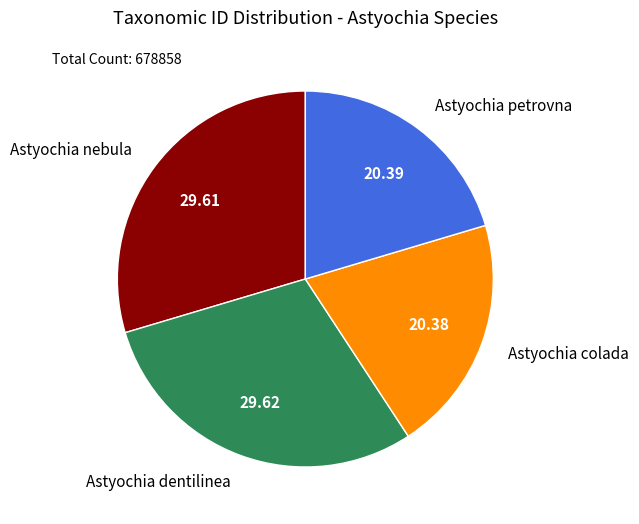

Approximately how many times larger is the value at Astyochia nebula compared to Astyochia colada?

1.5